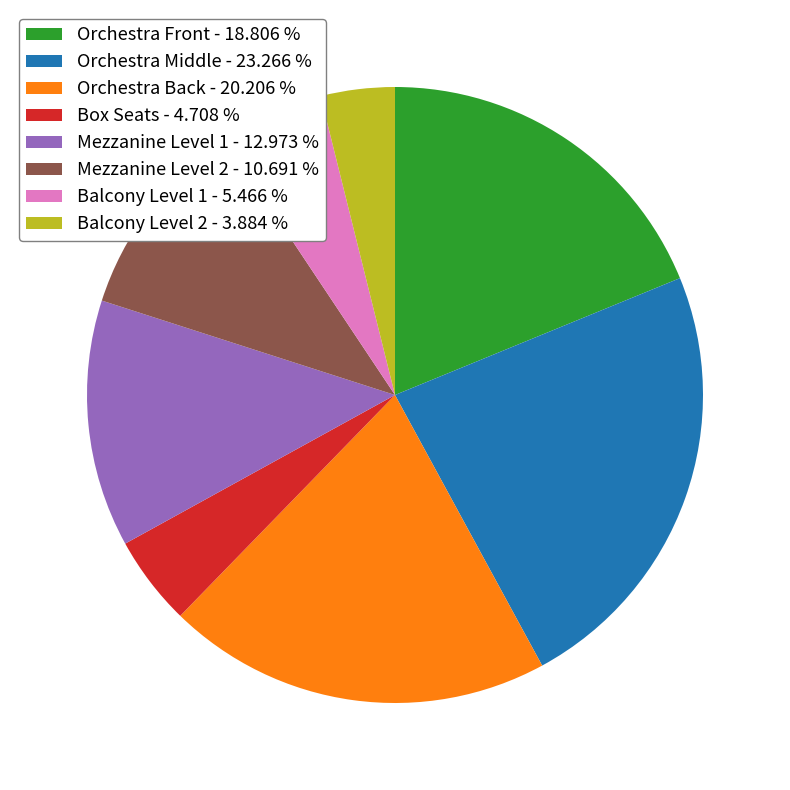

Is there a majority slice in this chart?

No